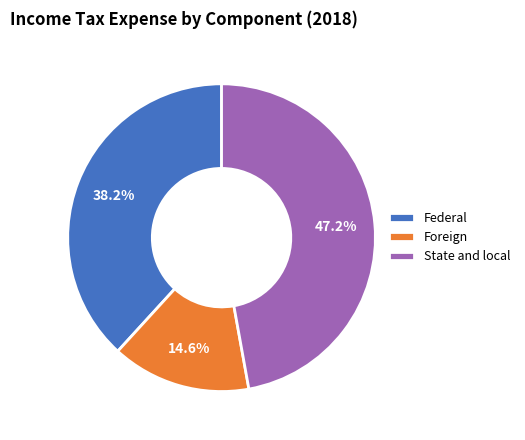

Is it true that State and local is 38% of the pie?

False